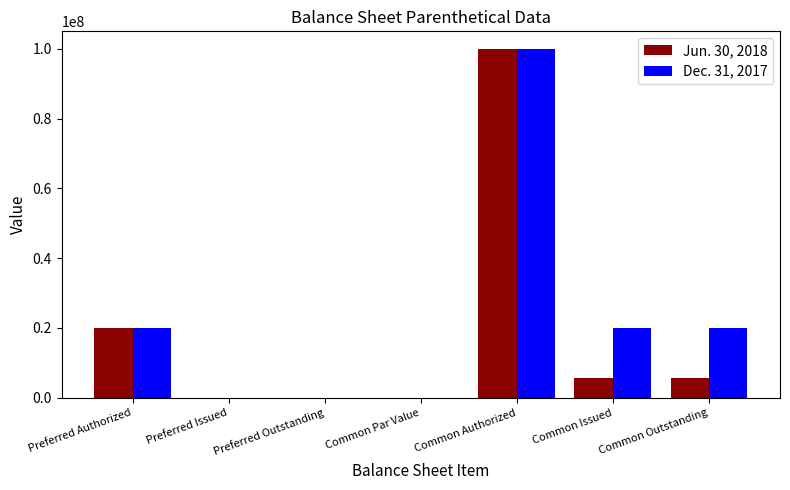

The value of Dec. 31, 2017 at Common Outstanding is 20000000.0. True or false?

True